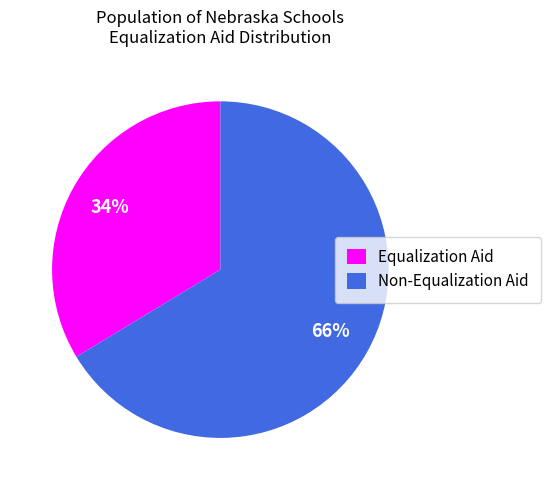

Rank the categories by value from lowest to highest.

Equalization Aid, Non-Equalization Aid